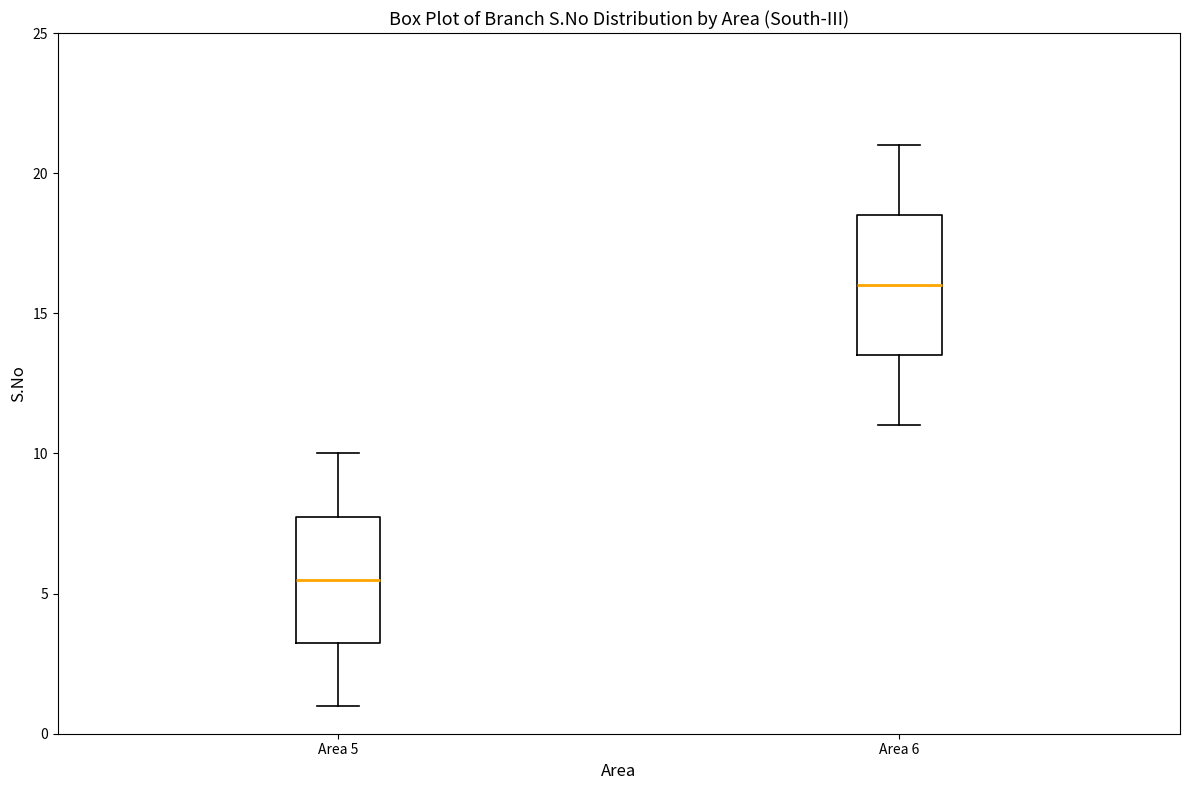

Reading left to right, transcribe this box plot: for each box, give where its median line is, the range the box spans, and where its two whiskers end, as read against the y-axis. The values are not printed on the chart, so give them approximately, as read against the axis.

Area 5: median 5.5, box 3.5 to 8.0, whiskers 1.0 to 10.0
Area 6: median 16.0, box 13.5 to 18.5, whiskers 11.0 to 21.0